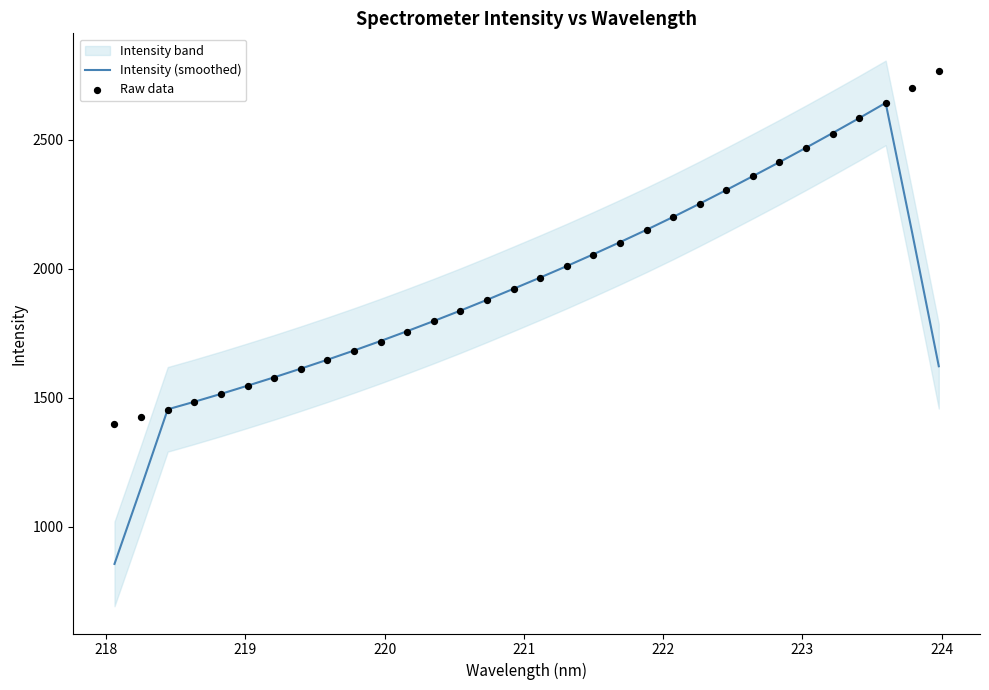

Which series contains the lowest Y value?

Intensity (smoothed)